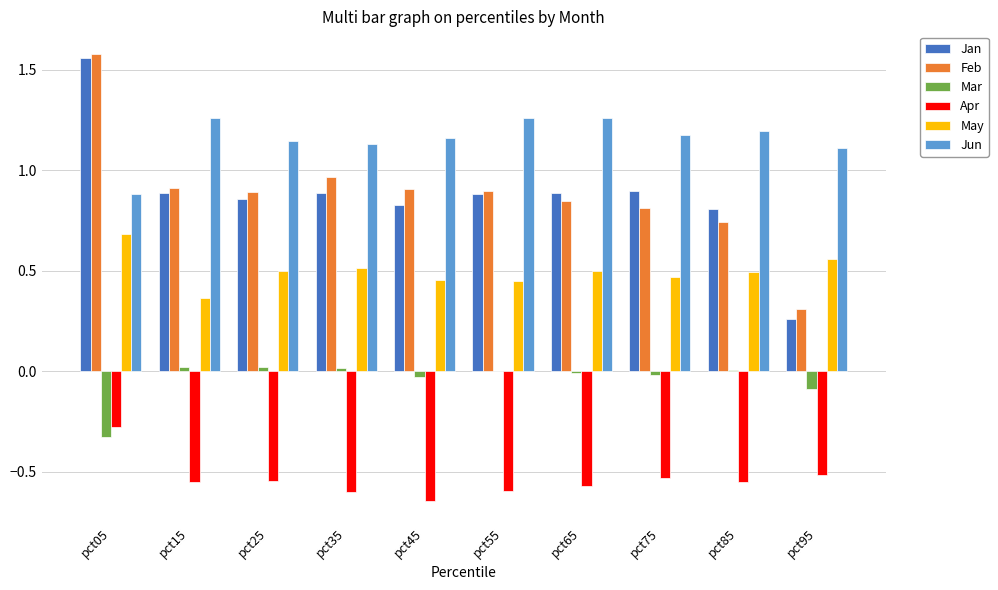

Which series has the largest total across all categories?

Jun